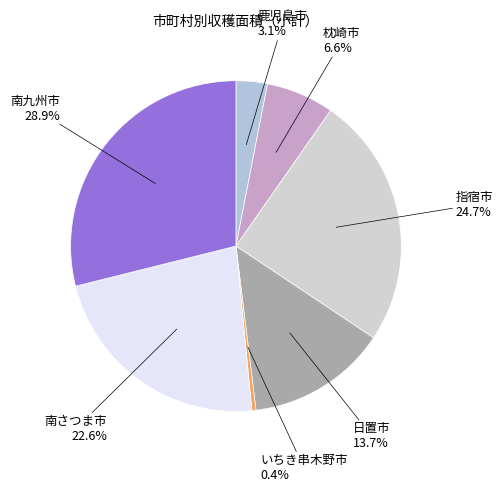

Count the number of slices in the pie.

7